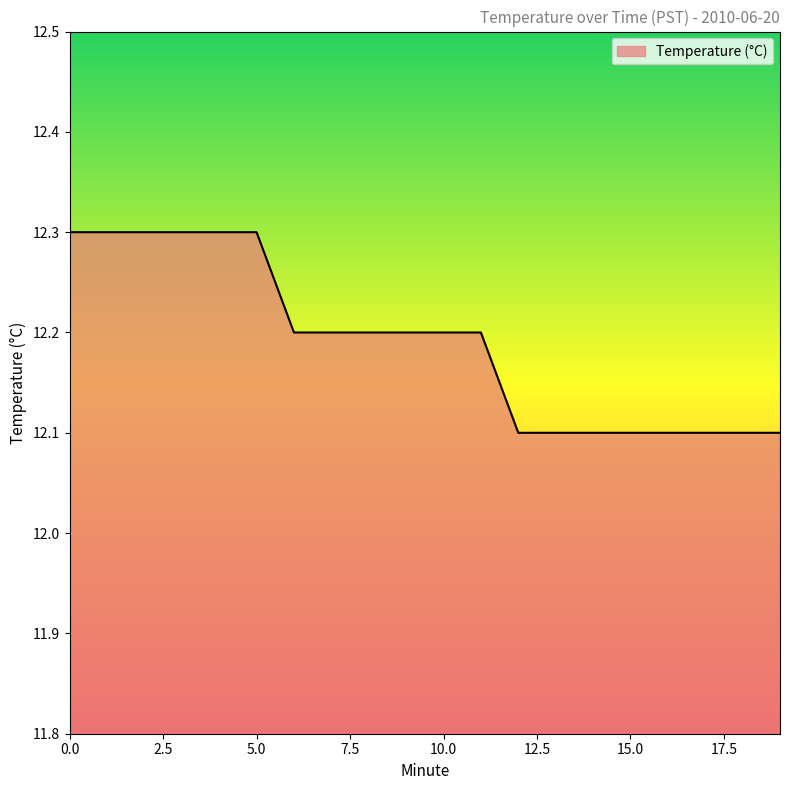

What is the smallest value displayed?

12.1